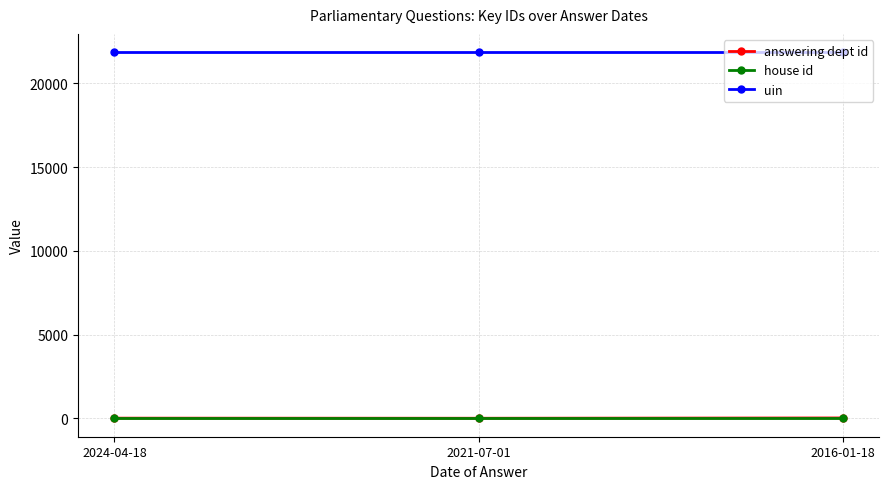

The value of house id at 2021-07-01 is 1. True or false?

True